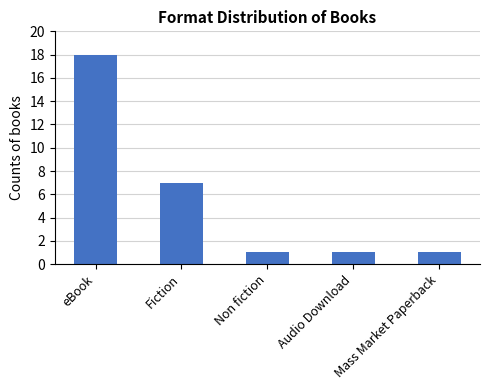

Reading left to right, extract all data points from this chart.

18	7	1	1	1